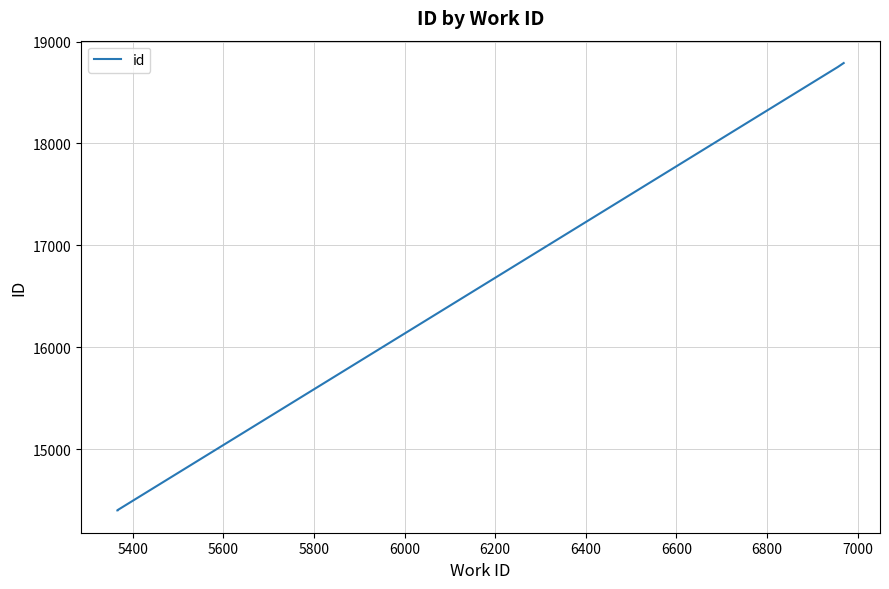

What is the sum of all values?

66342